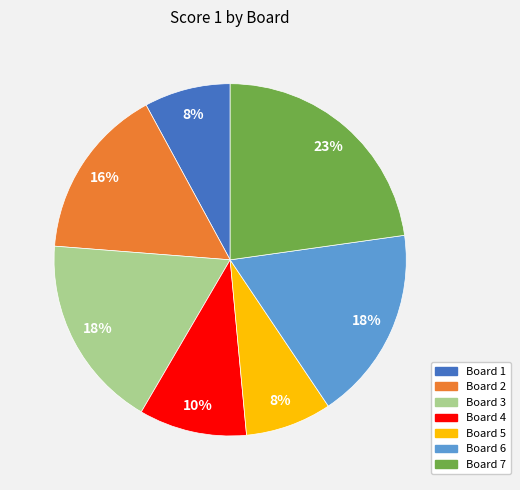

Is there a majority slice in this chart?

No